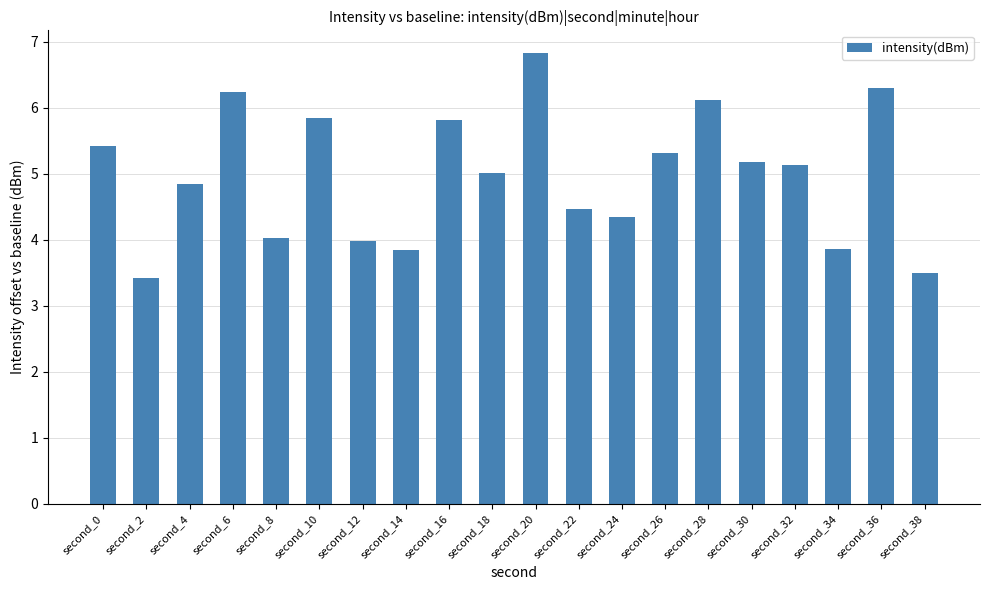

True or false: the data shows 3.8 at second_14.

True